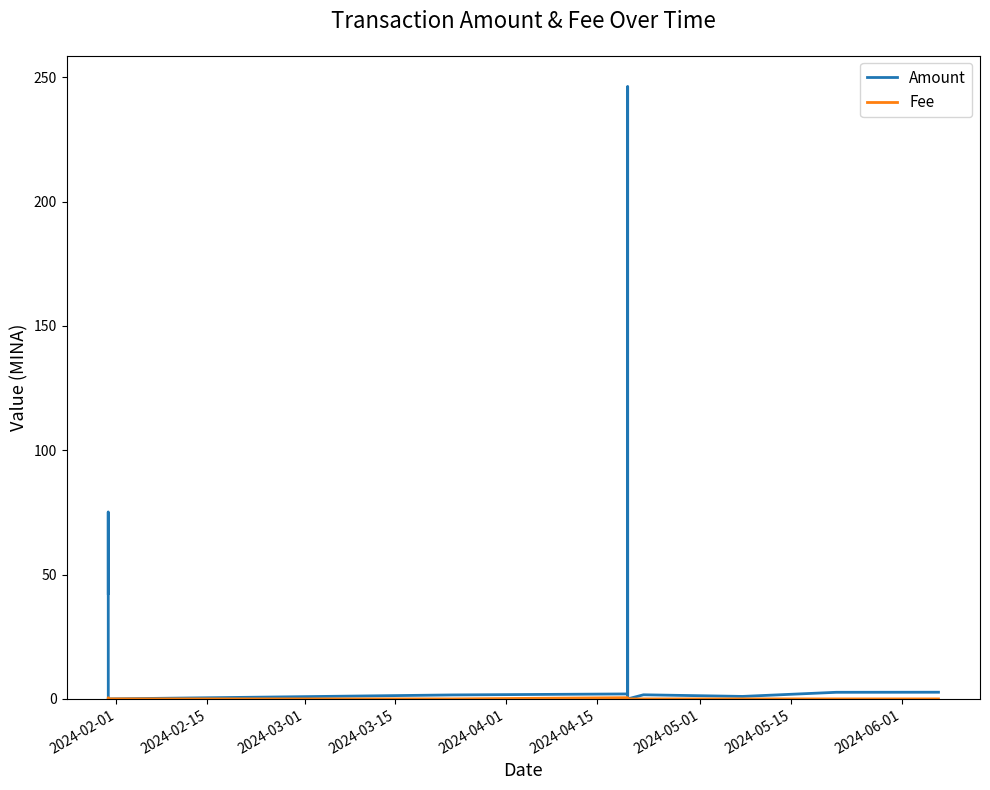

List the series in order of their overall mean, highest first.

Amount, Fee